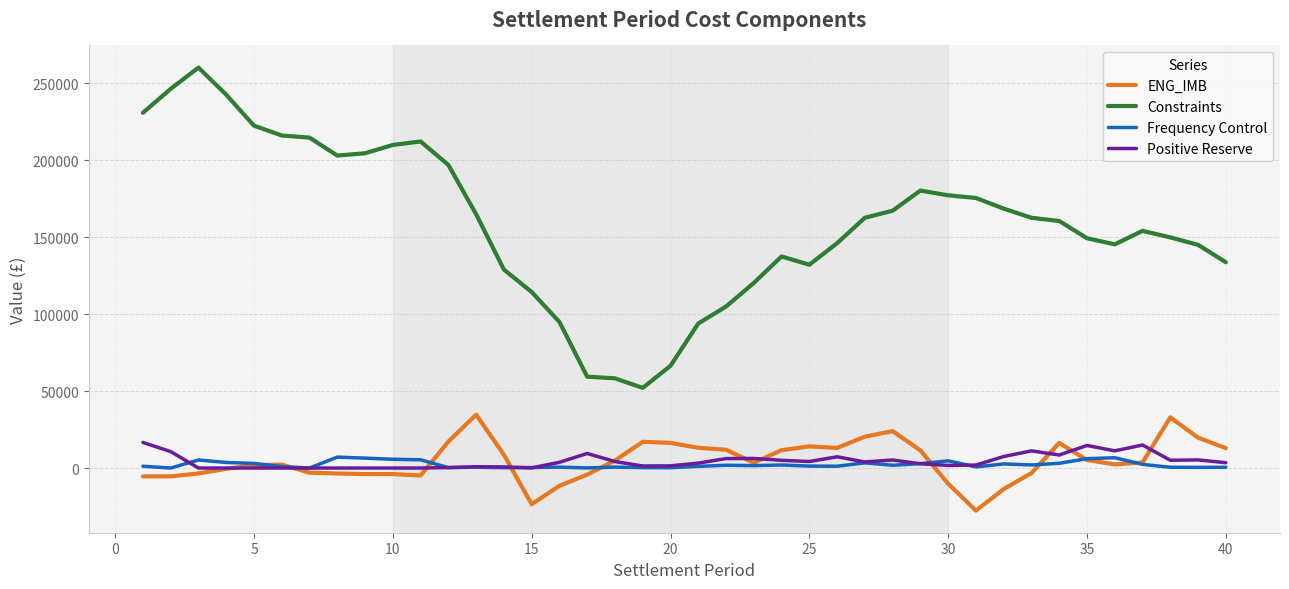

Which series ends up on top after the final intersection of ENG_IMB and Positive Reserve?

ENG_IMB